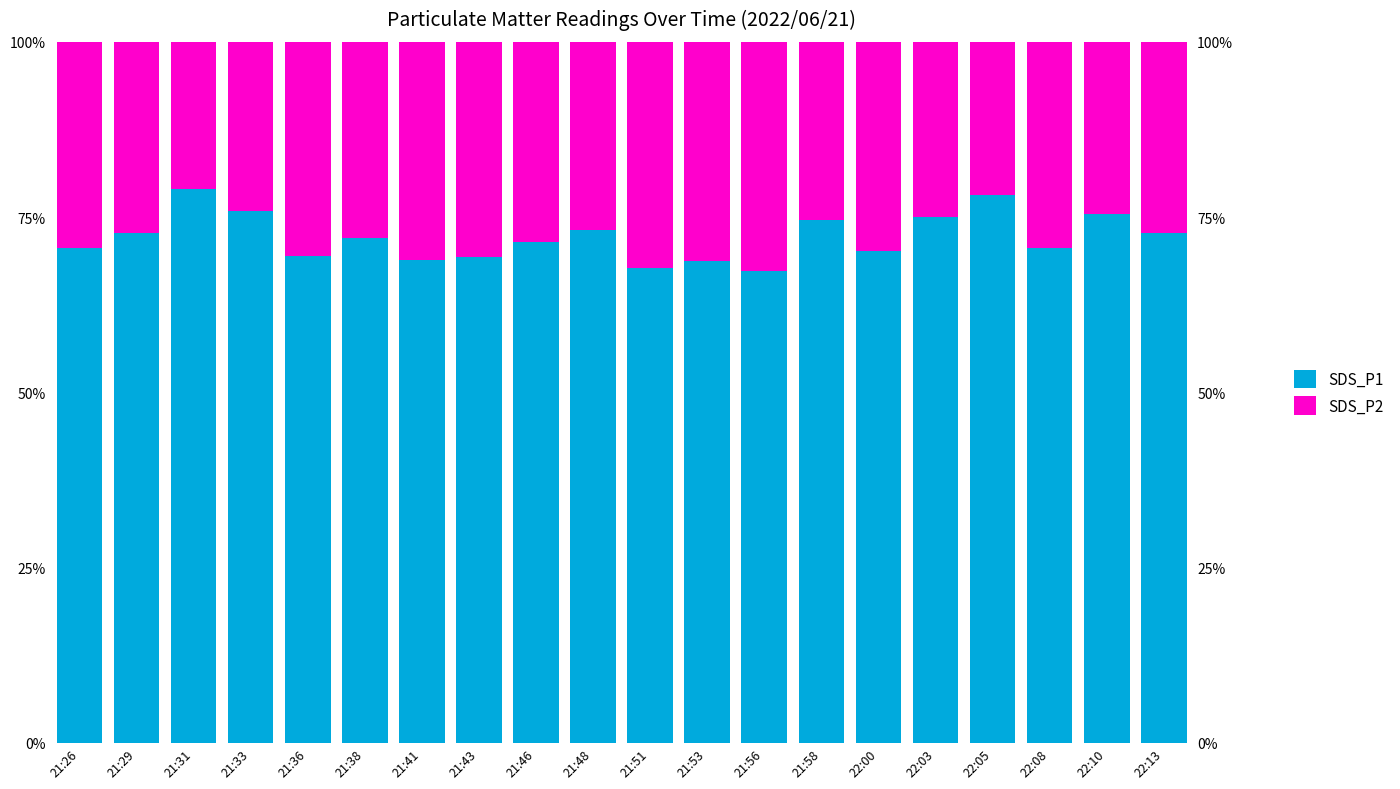

List the labels in order of SDS_P2 value, largest first.

21:56, 21:51, 21:53, 21:41, 21:43, 21:36, 22:00, 21:26, 22:08, 21:46, 21:38, 21:29, 22:13, 21:48, 21:58, 22:03, 22:10, 21:33, 22:05, 21:31